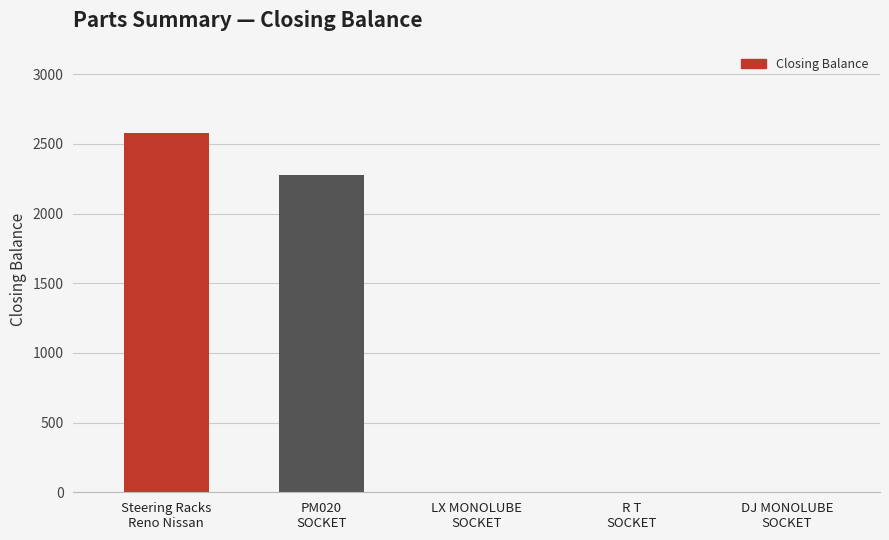

Reading left to right, what are all the values shown in this chart?

Steering Racks
Reno Nissan=2582	PM020
SOCKET=2275	LX MONOLUBE
SOCKET=0	R T
SOCKET=0	DJ MONOLUBE
SOCKET=0